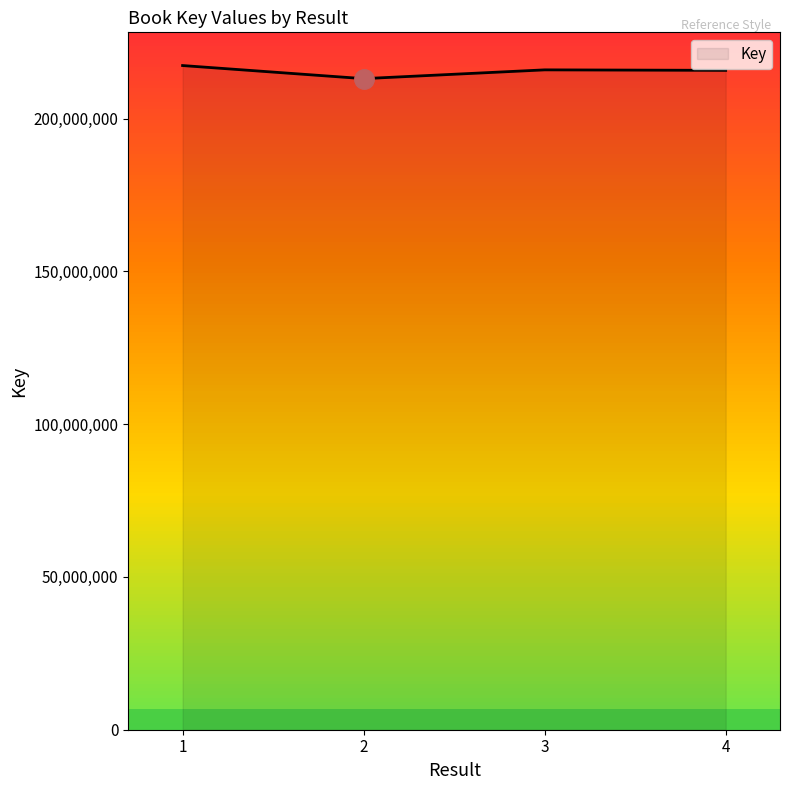

What is the average value?

215519216